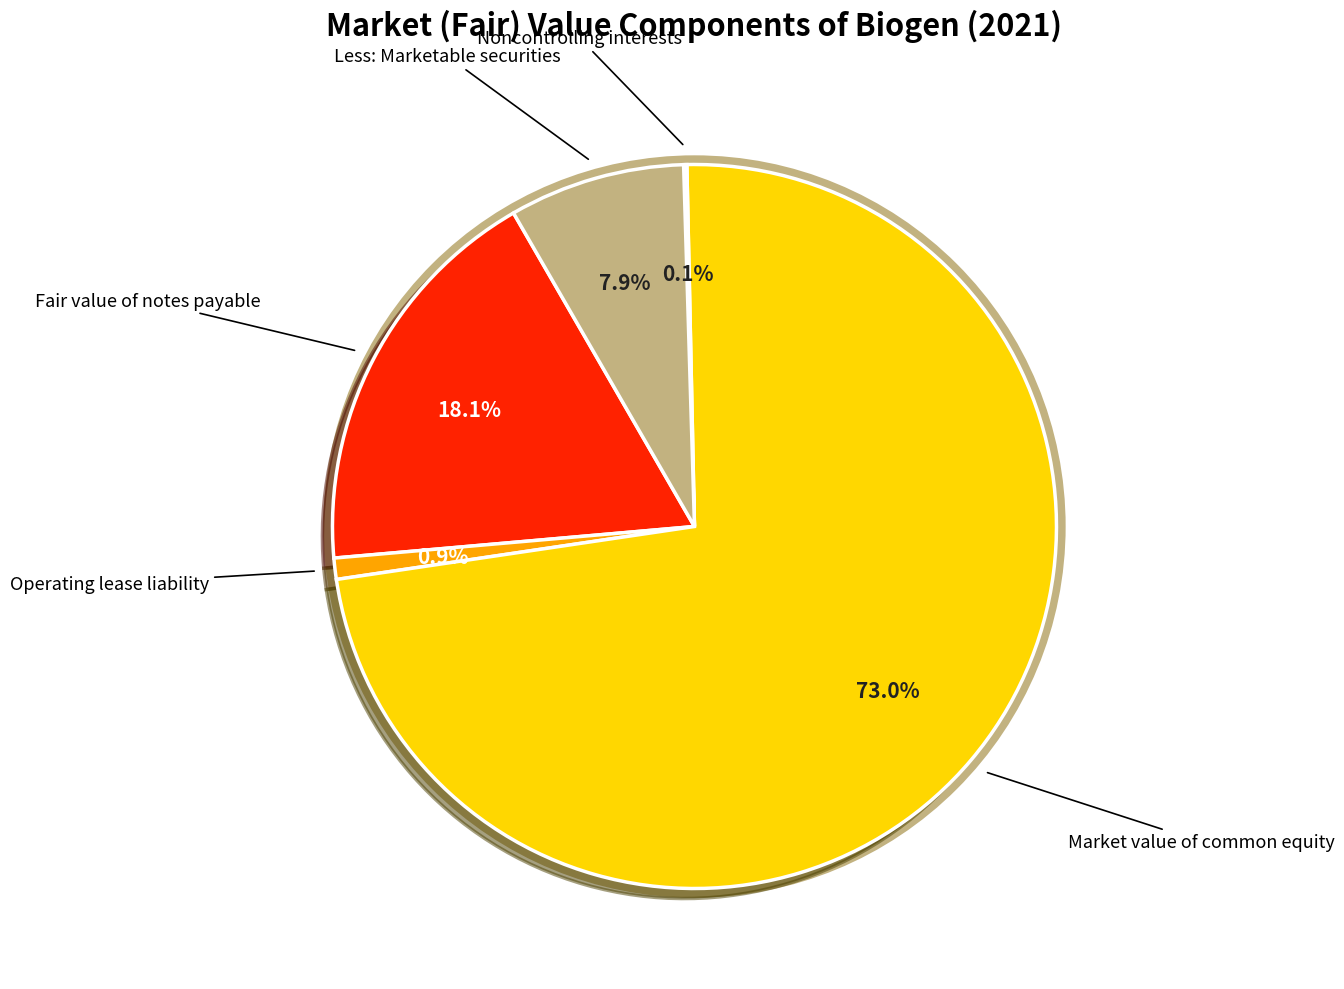

Is there a majority slice in this chart?

Yes